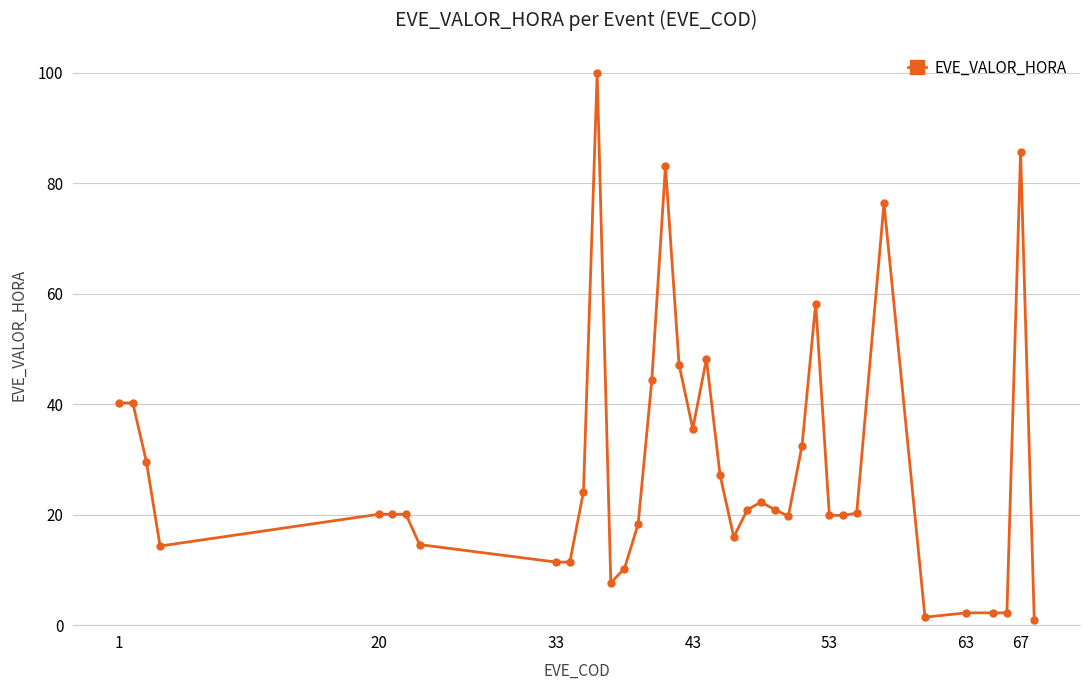

What is the sum of all values?

1089.8